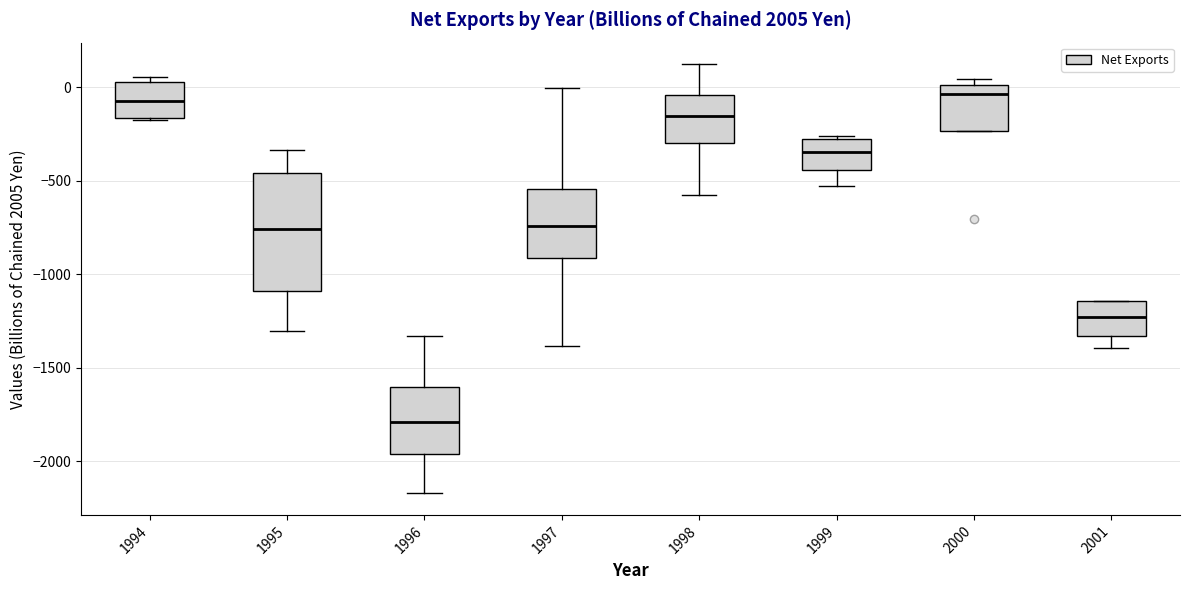

Comparing the boxes themselves (not the whiskers), which one is the tallest?

1995